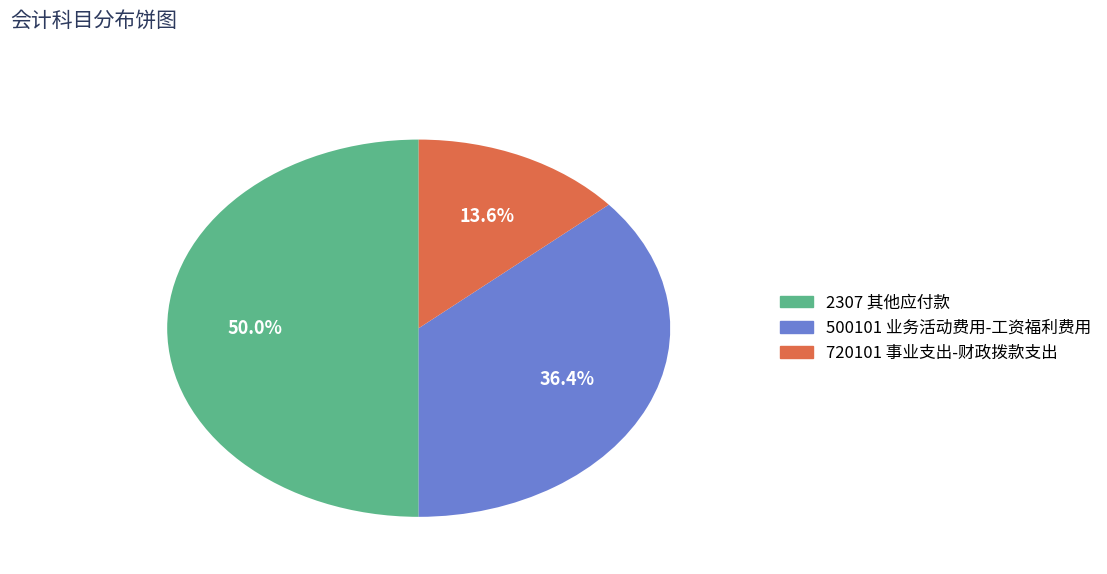

What is the largest slice in the pie chart?

2307 其他应付款